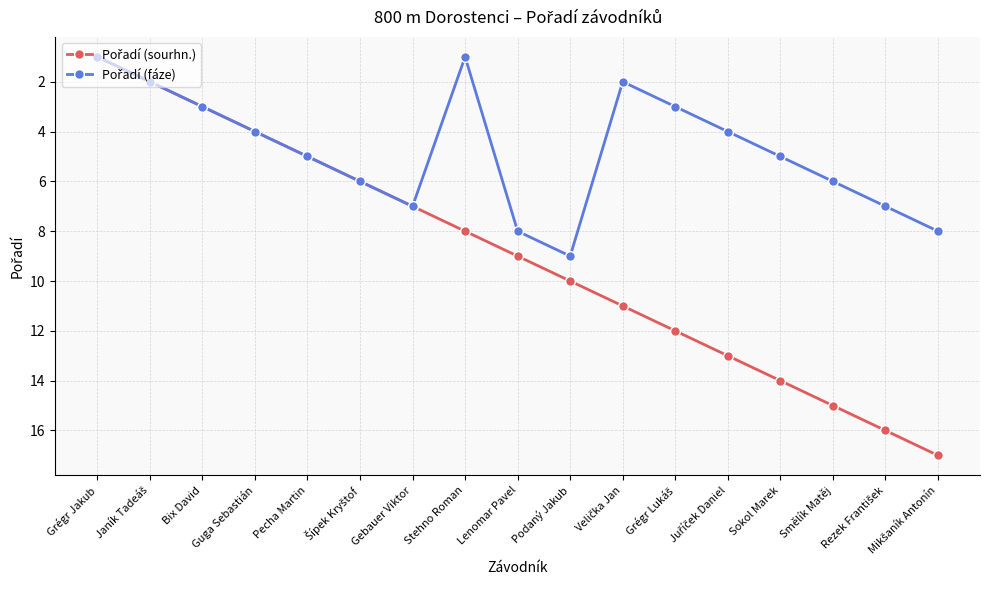

What is the greatest value displayed?

17